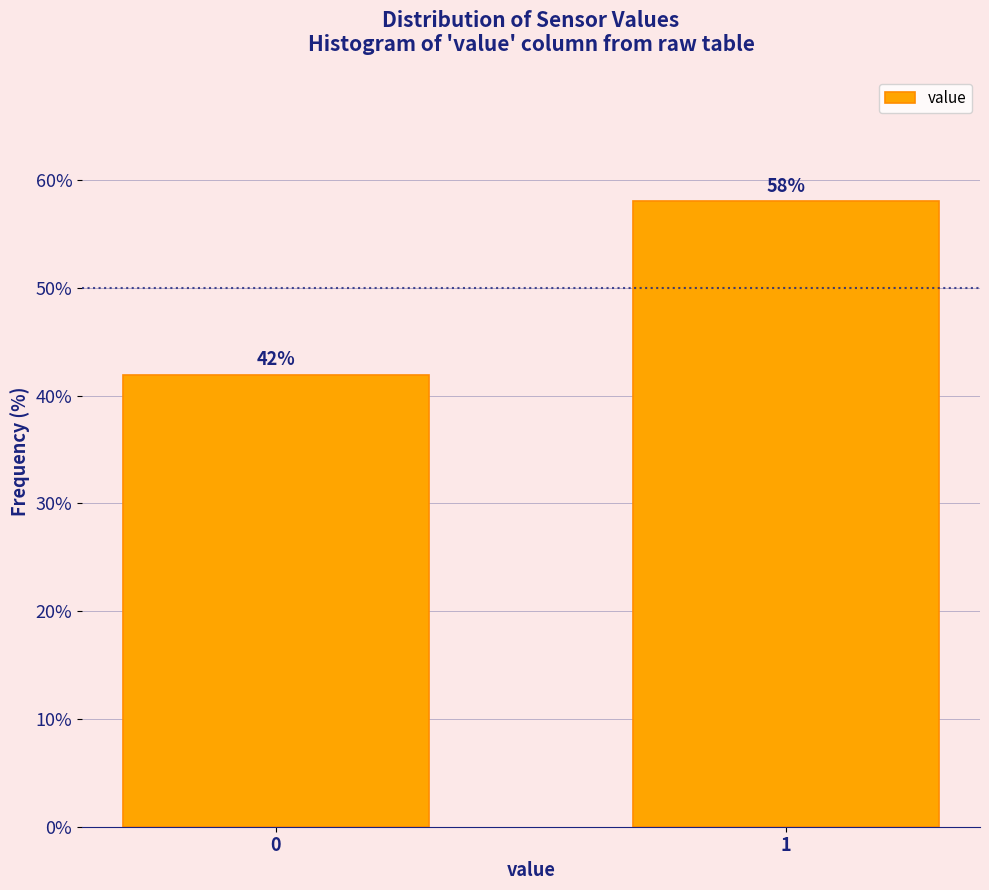

Reading right to left, transcribe all the data shown in this chart.

1=58.0	0=42.0